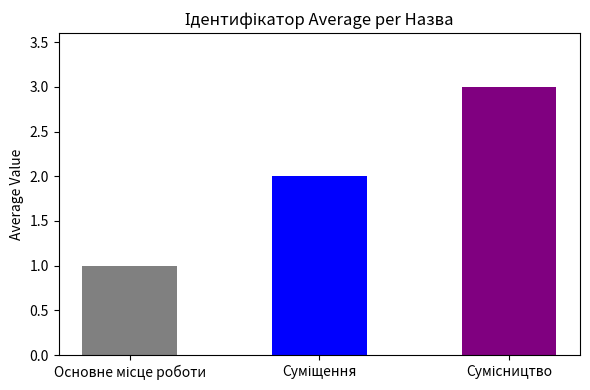

Reading left to right, transcribe all the data shown in this chart.

Основне місце роботи=1	Суміщення=2	Сумісництво=3